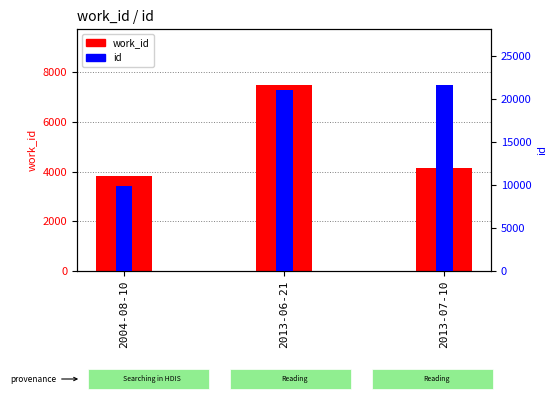

How many distinct data groups are displayed?

2